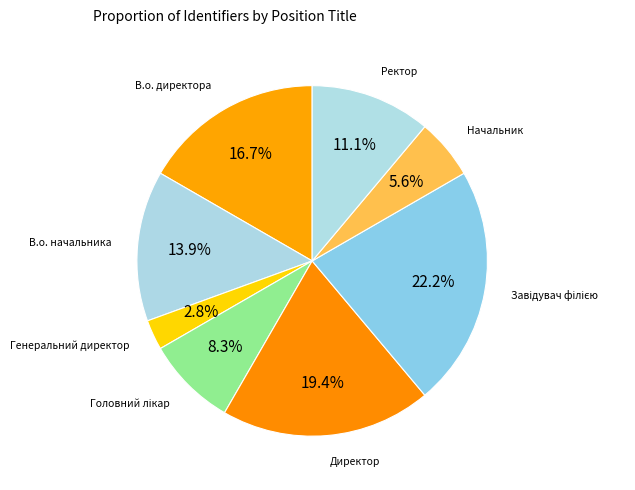

What is the smallest slice in the pie chart?

Генеральний директор